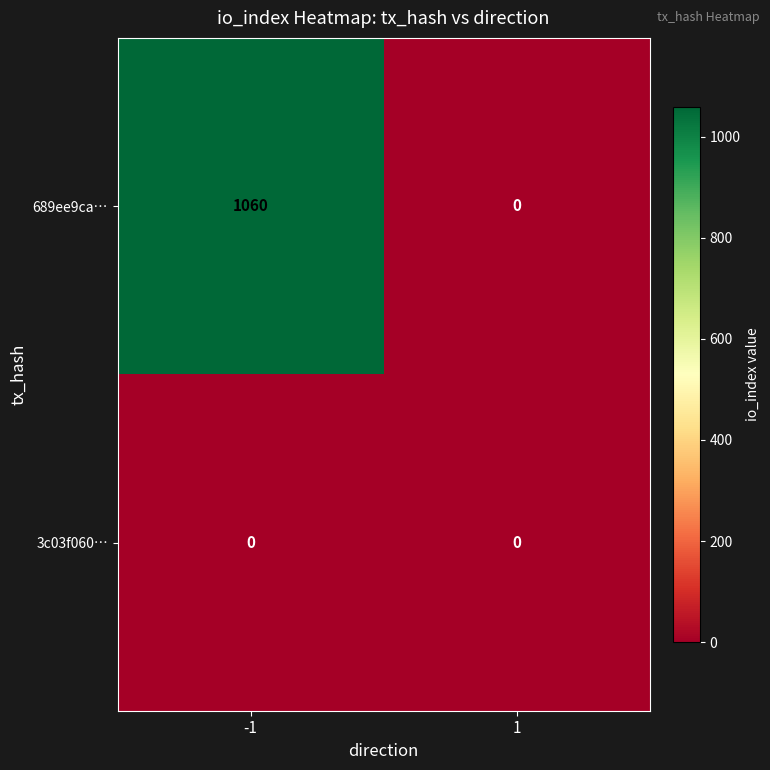

Which series has the largest total across all categories?

689ee9ca…